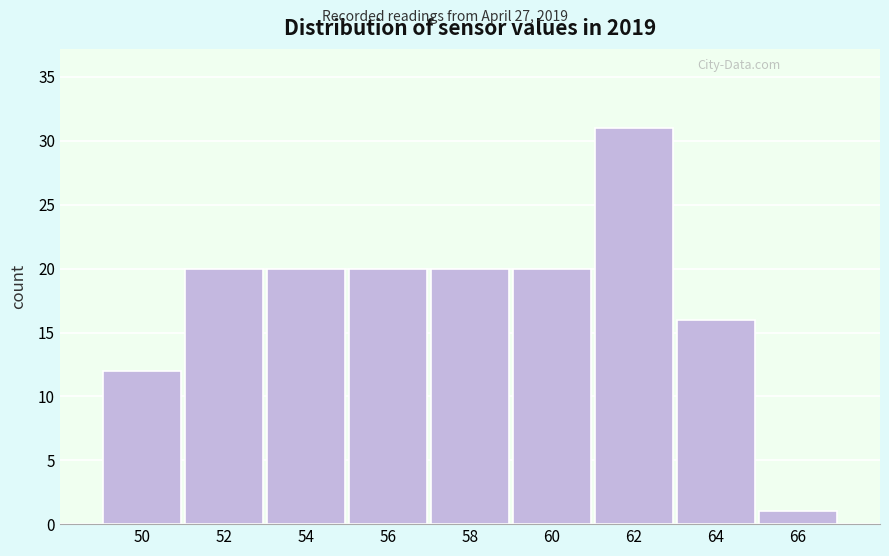

Reading right to left, what are all the values shown in this chart?

66=1	64=16	62=31	60=20	58=20	56=20	54=20	52=20	50=12